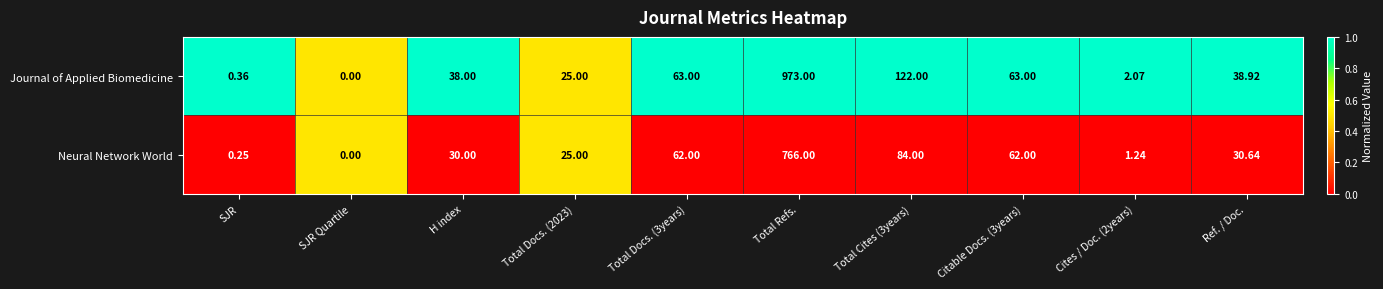

Count the number of data series in this chart.

2